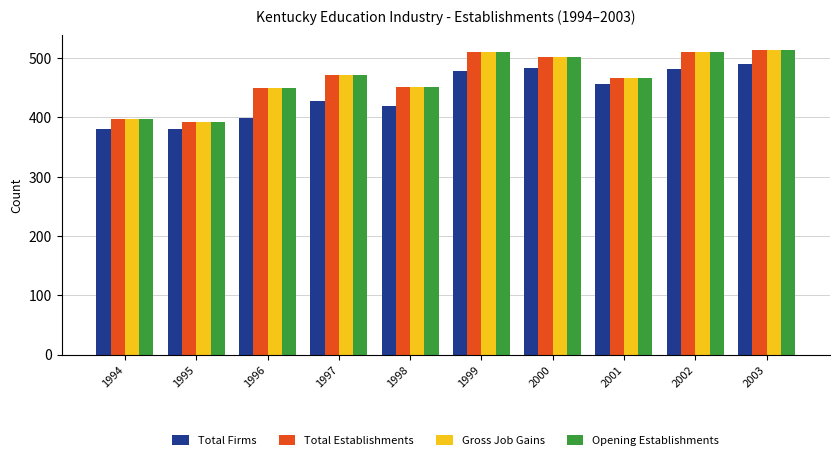

What is the average value of the Total Establishments series?

466